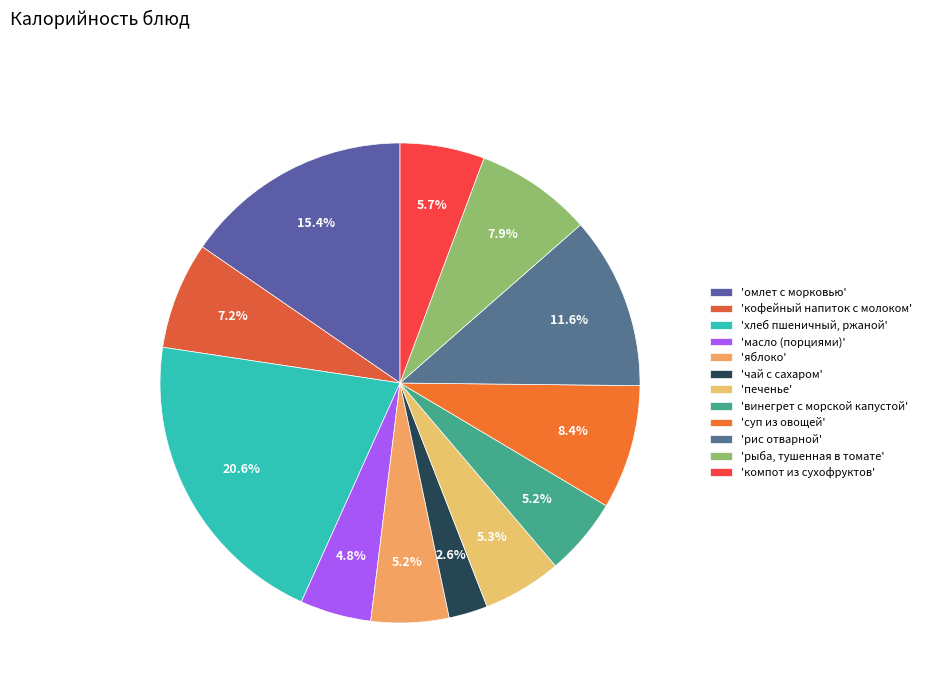

How many segments does this pie chart have?

12